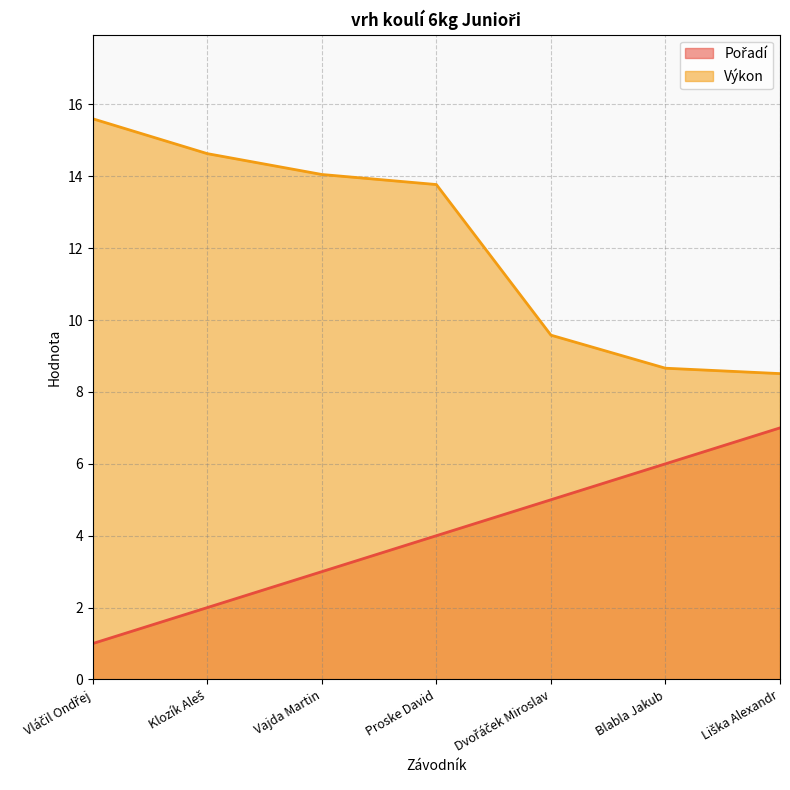

What is the difference between the second highest and minimum values in the Výkon series?

6.1